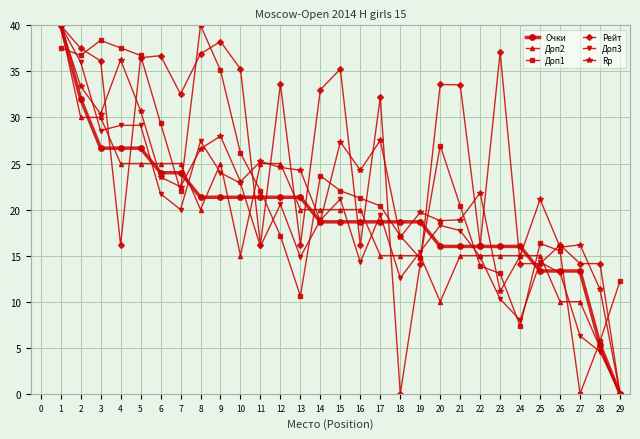

How many data points does each series have?

29